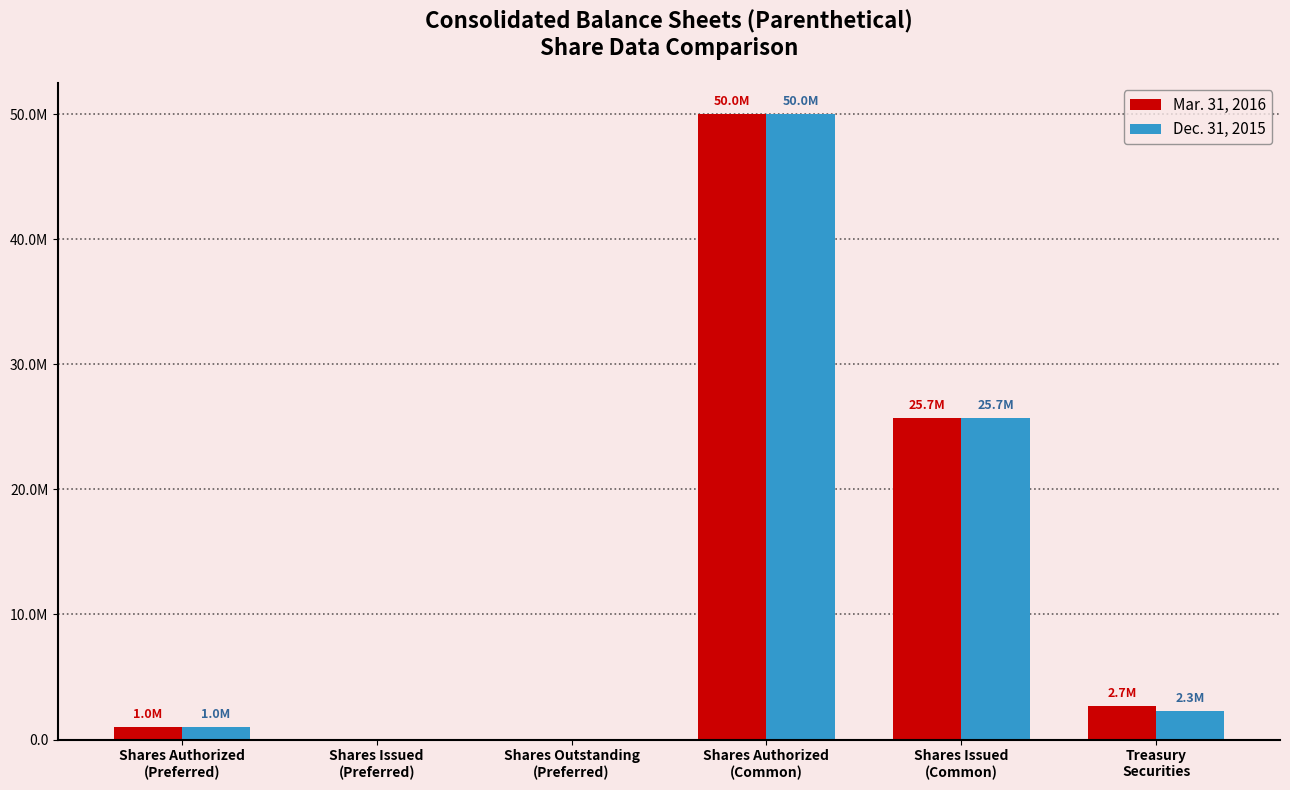

What value does the Mar. 31, 2016 series have at Treasury
Securities?

2699620